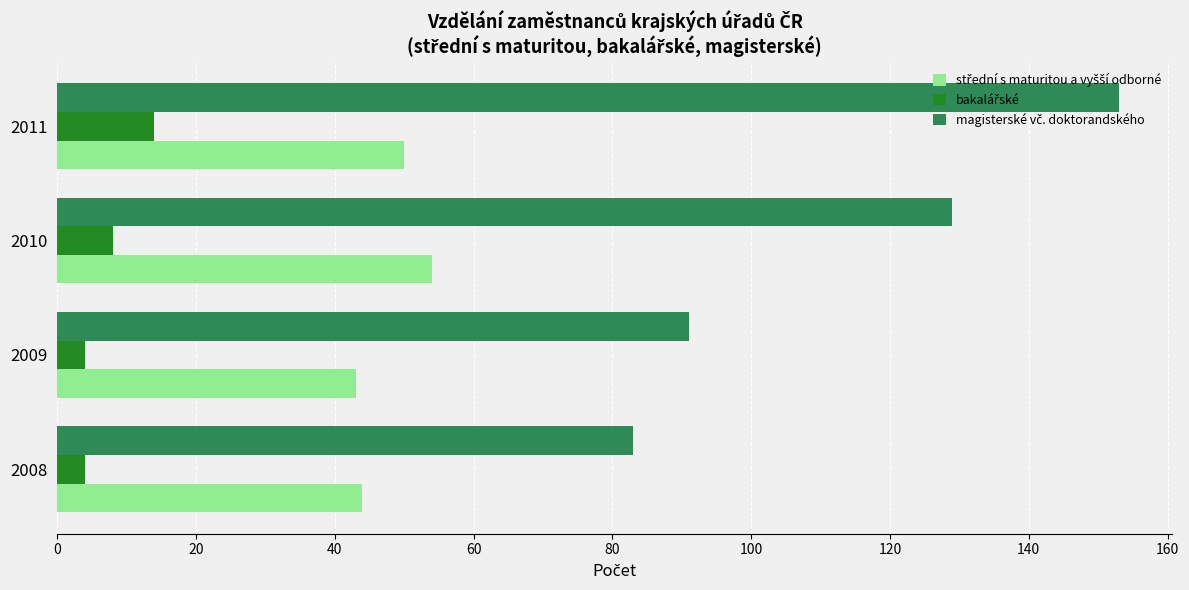

What is the difference between the highest and lowest values at 2011?

139